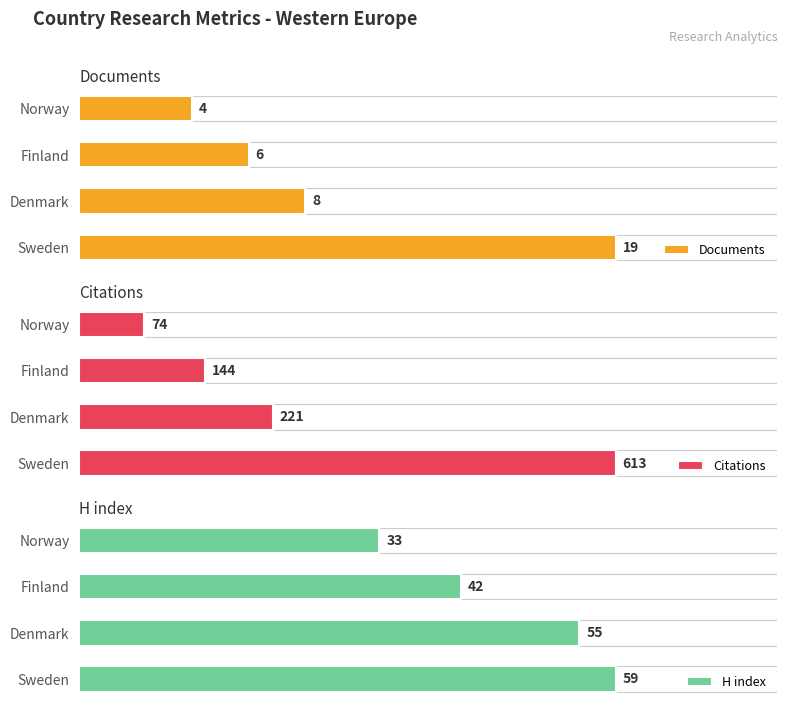

What is the maximum value for Citations?

613